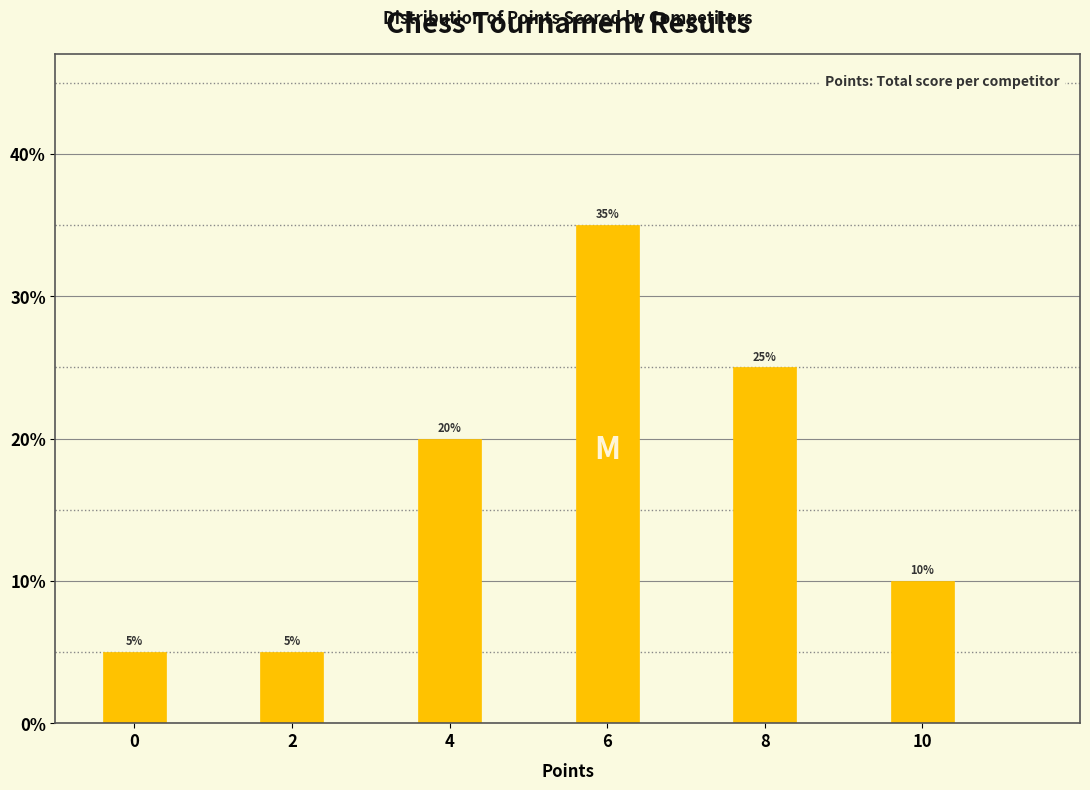

Over which range of the x-axis is the bar tallest?

5.5 to 6.5